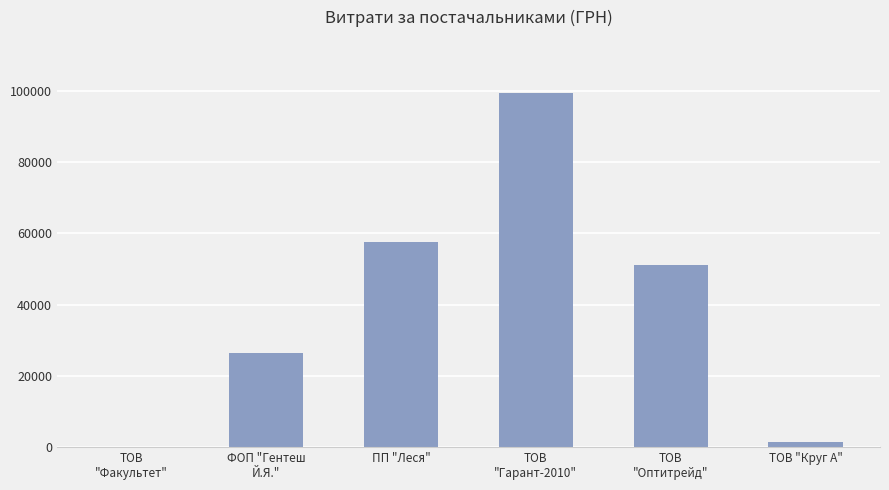

What is the difference between the values at ТОВ
"Гарант-2010" and ТОВ
"Факультет"?

99227.7